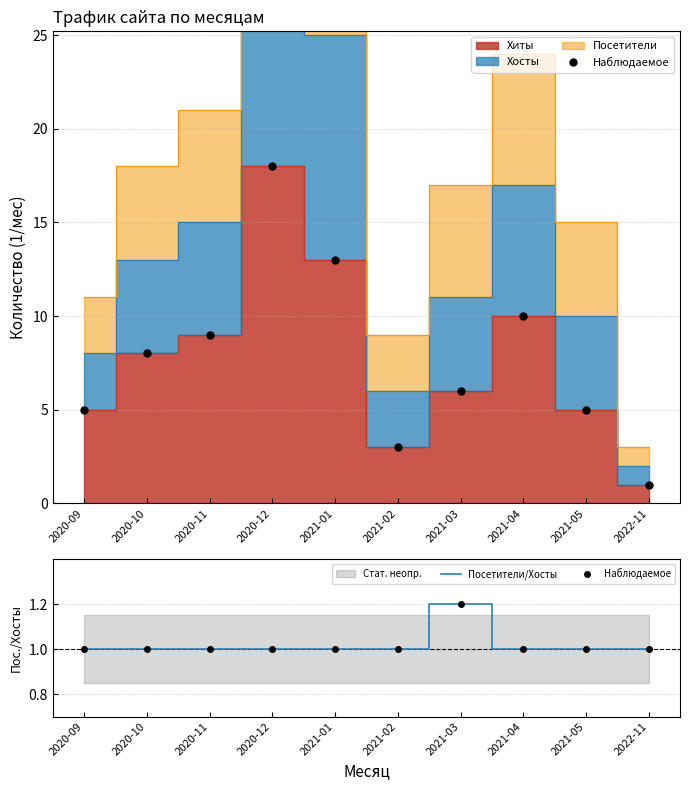

What position from the right is 2021-04?

3